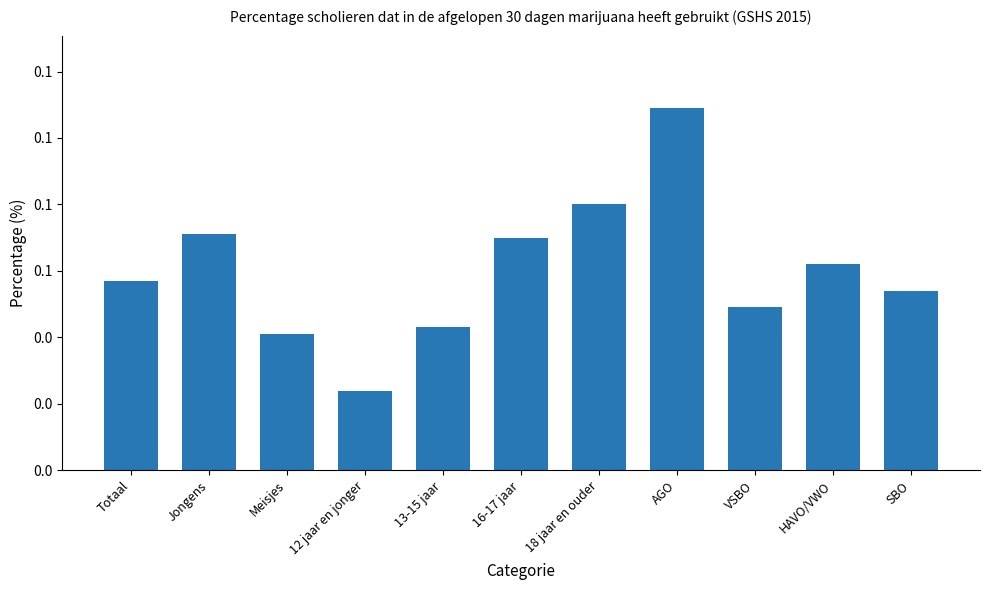

Does the chart contain any negative values?

No